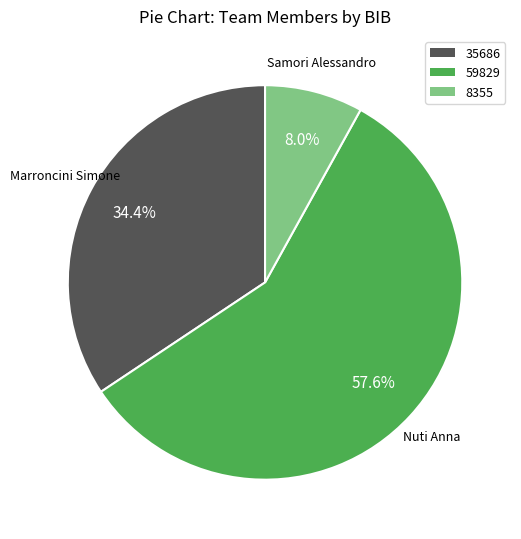

Is there a majority slice in this chart?

Yes